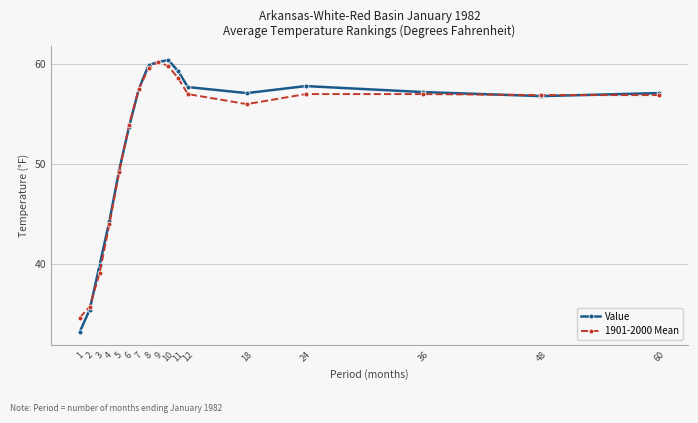

Is the value of 1901-2000 Mean at 24 greater than the value of Value at 9?

No